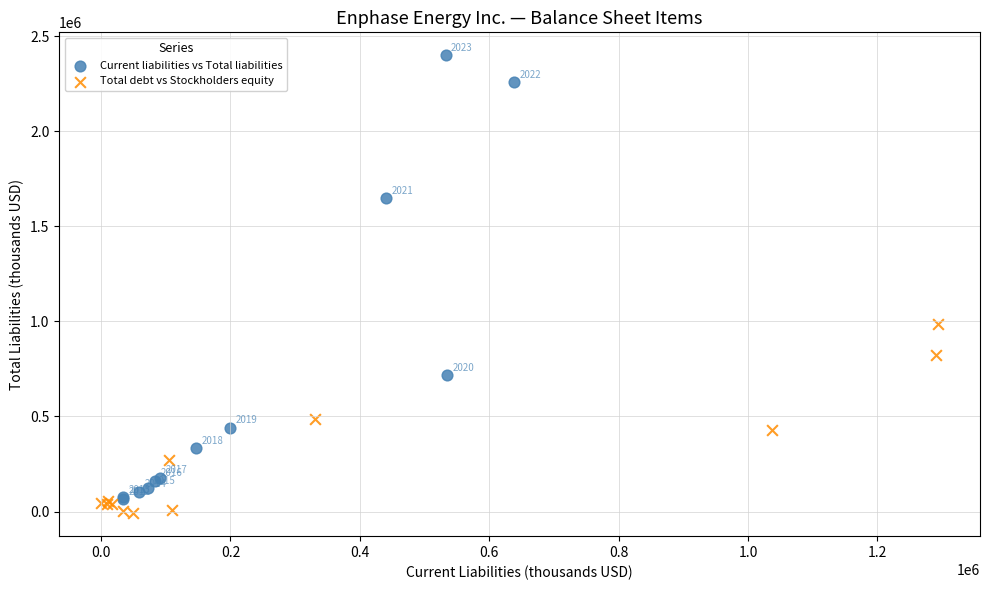

Which series reaches the minimum Y coordinate?

Total debt vs Stockholders equity